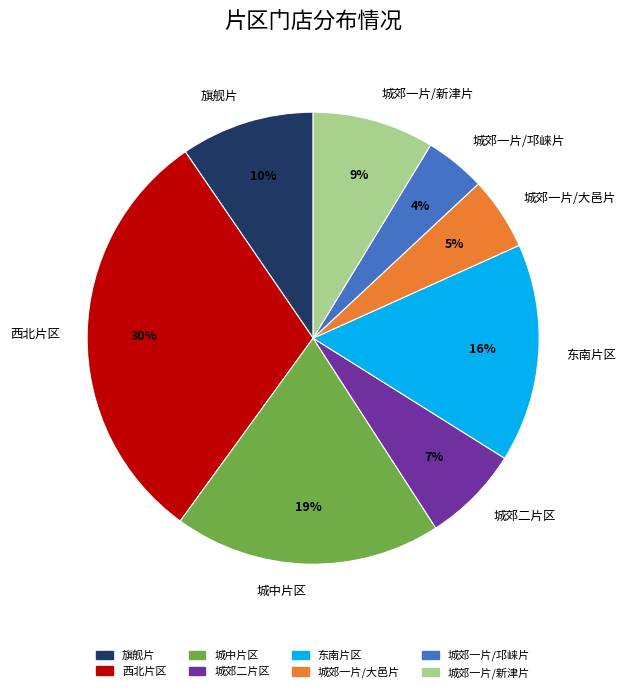

How many segments does this pie chart have?

8